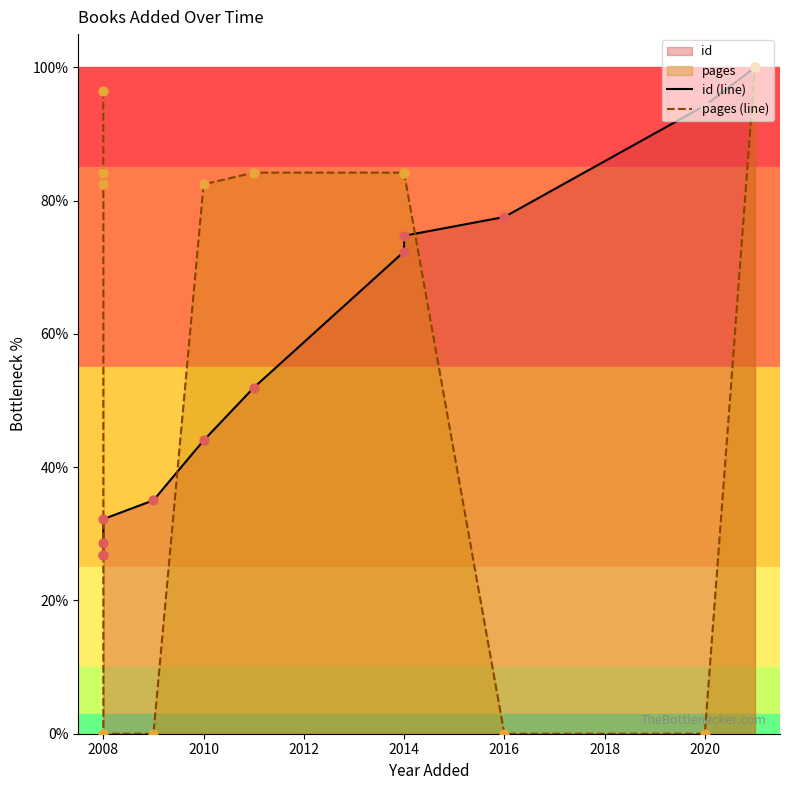

Which series has the largest Y range (max minus min)?

pages (line)